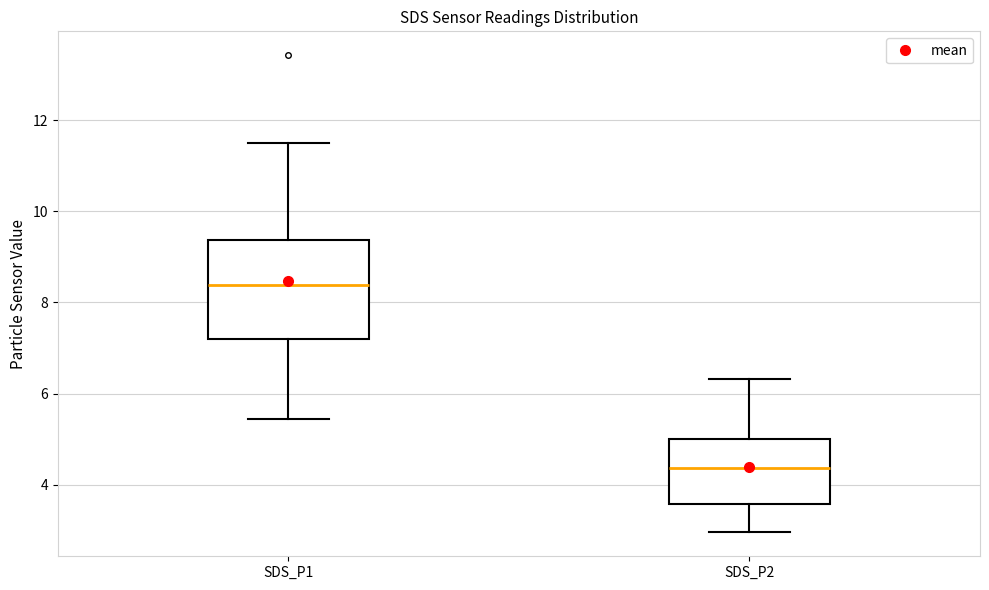

Reading left to right, transcribe this box plot: for each box, give where its median line is, the range the box spans, and where its two whiskers end, as read against the y-axis. The values are not printed on the chart, so give them approximately, as read against the axis.

SDS_P1: median 8.4, box 7.2 to 9.4, whiskers 5.4 to 11.6
SDS_P2: median 4.4, box 3.6 to 5.0, whiskers 3.0 to 6.4